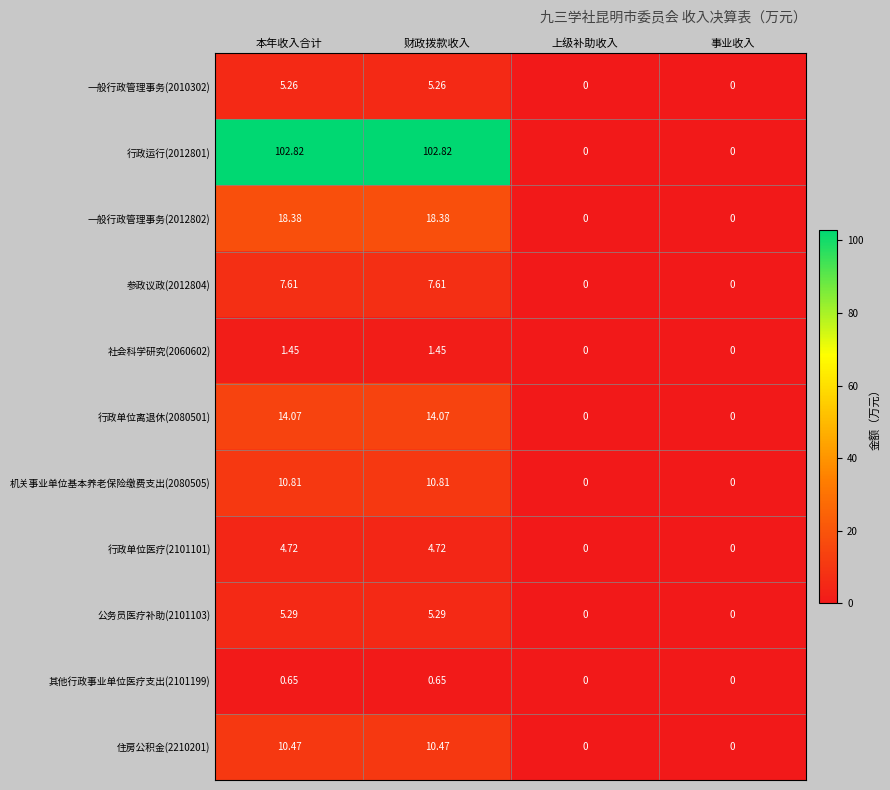

Which label corresponds to the smallest value in the chart?

上级补助收入